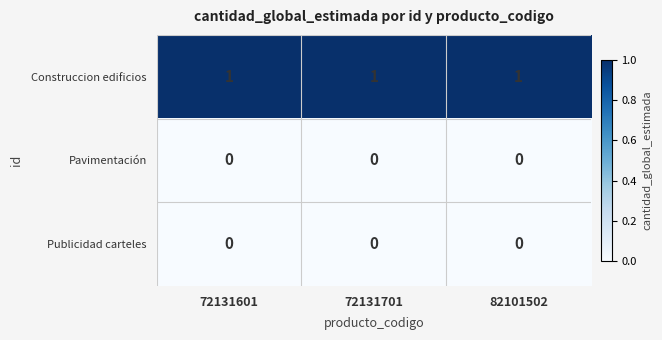

Is the value of Construccion edificios at 82101502 greater than the value of Publicidad carteles at 82101502?

Yes